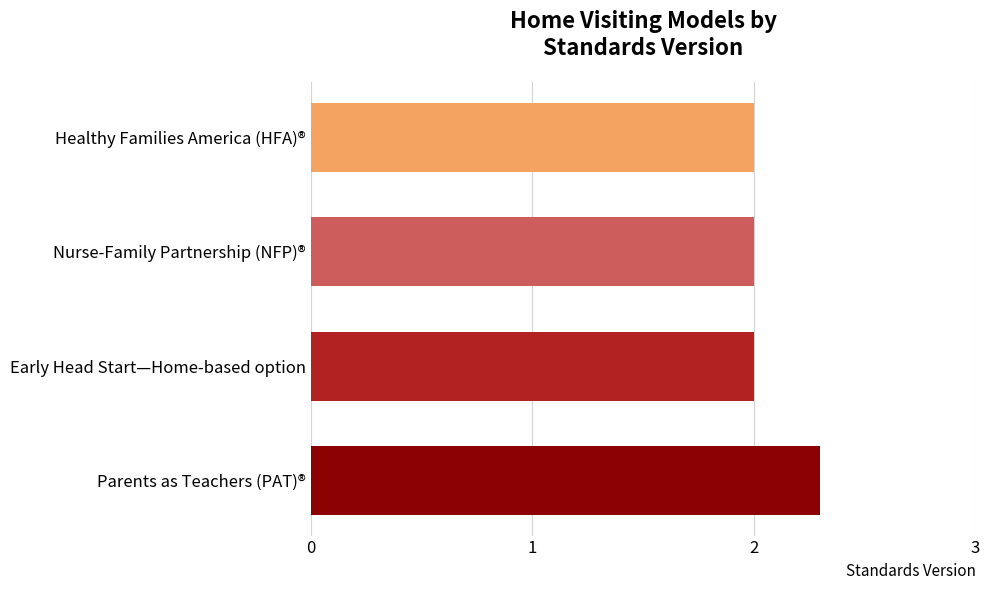

Which has a higher value, Nurse-Family Partnership (NFP)® or Parents as Teachers (PAT)®?

Parents as Teachers (PAT)®